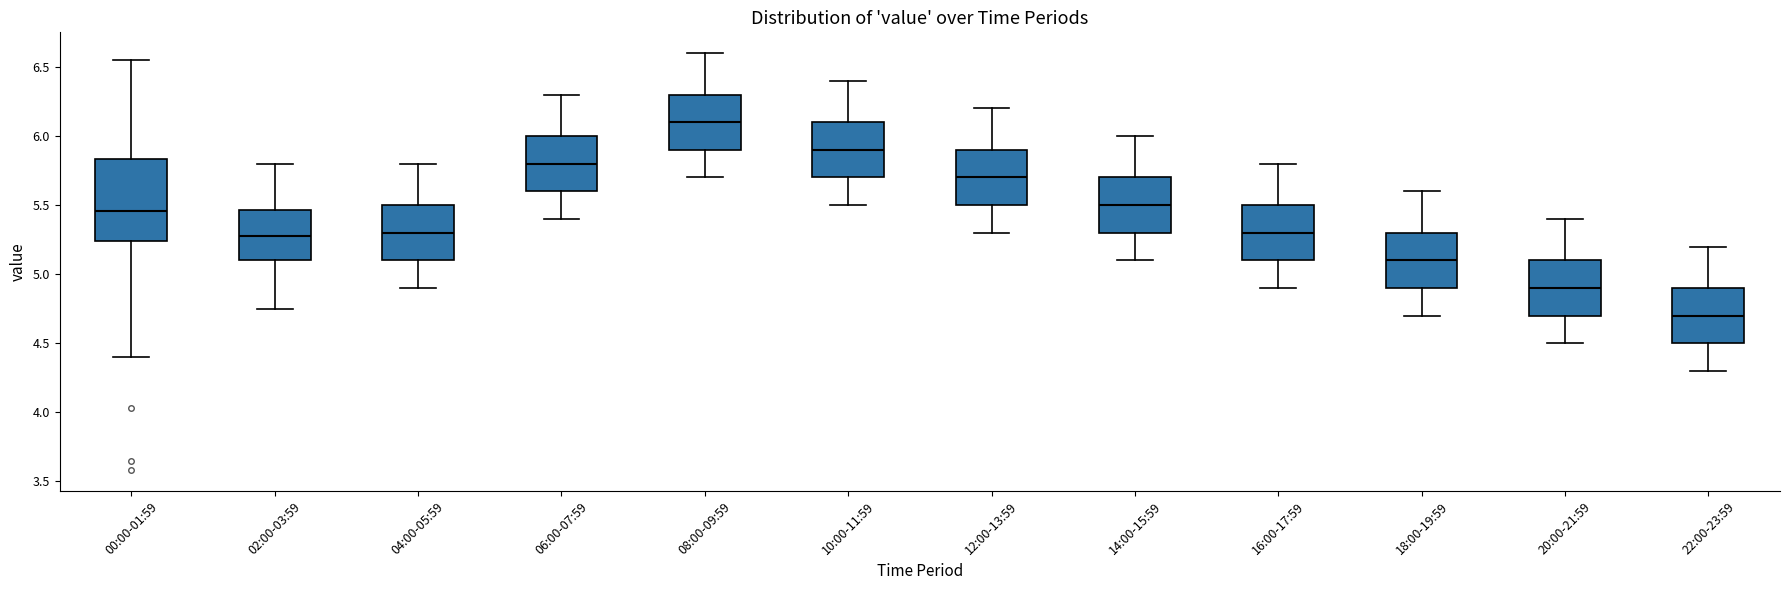

Reading left to right, transcribe this box plot: for each box, give where its median line is, the range the box spans, and where its two whiskers end, as read against the y-axis. The values are not printed on the chart, so give them approximately, as read against the axis.

00:00-01:59: median 5.45, box 5.25 to 5.85, whiskers 4.40 to 6.55
02:00-03:59: median 5.30, box 5.10 to 5.45, whiskers 4.75 to 5.80
04:00-05:59: median 5.30, box 5.10 to 5.50, whiskers 4.90 to 5.80
06:00-07:59: median 5.80, box 5.60 to 6.00, whiskers 5.40 to 6.30
08:00-09:59: median 6.10, box 5.90 to 6.30, whiskers 5.70 to 6.60
10:00-11:59: median 5.90, box 5.70 to 6.10, whiskers 5.50 to 6.40
12:00-13:59: median 5.70, box 5.50 to 5.90, whiskers 5.30 to 6.20
14:00-15:59: median 5.50, box 5.30 to 5.70, whiskers 5.10 to 6.00
16:00-17:59: median 5.30, box 5.10 to 5.50, whiskers 4.90 to 5.80
18:00-19:59: median 5.10, box 4.90 to 5.30, whiskers 4.70 to 5.60
20:00-21:59: median 4.90, box 4.70 to 5.10, whiskers 4.50 to 5.40
22:00-23:59: median 4.70, box 4.50 to 4.90, whiskers 4.30 to 5.20